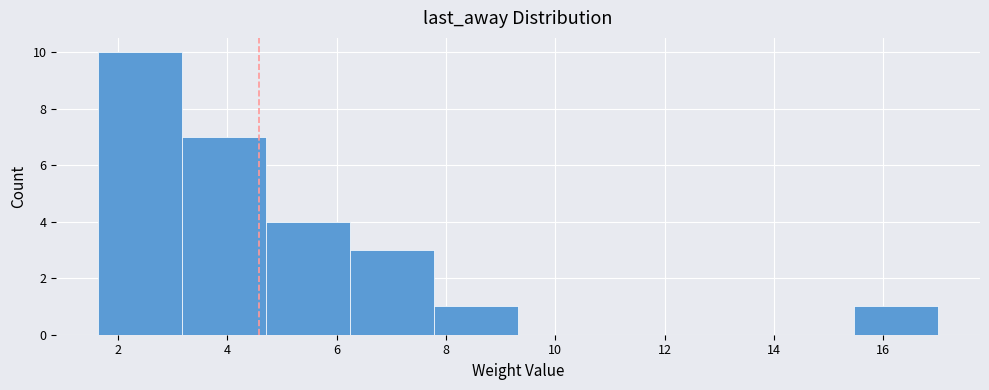

Over which range of the x-axis is the bar tallest?

1.6 to 3.2